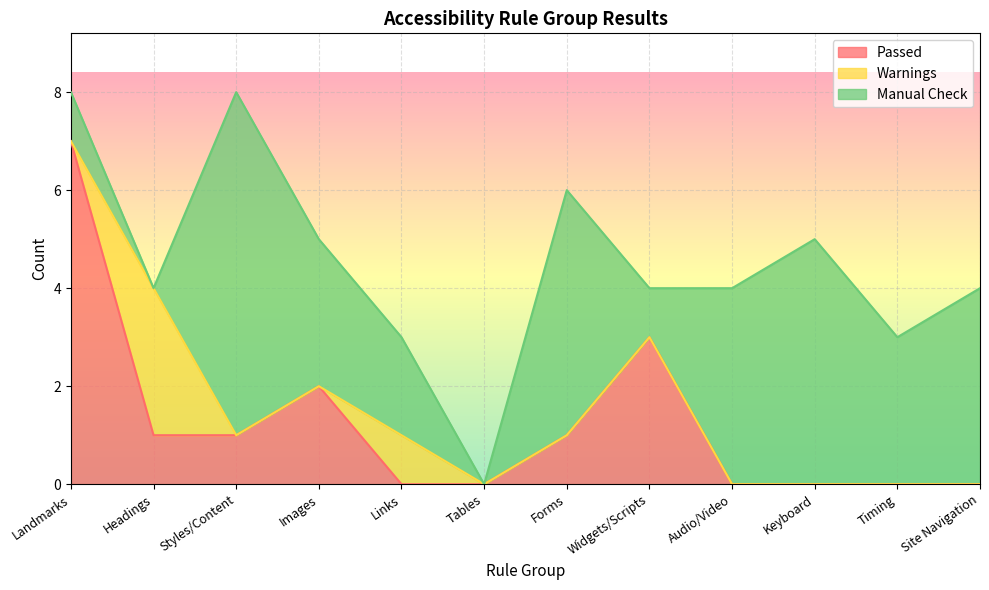

What is the label of the 7th point from the right?

Tables